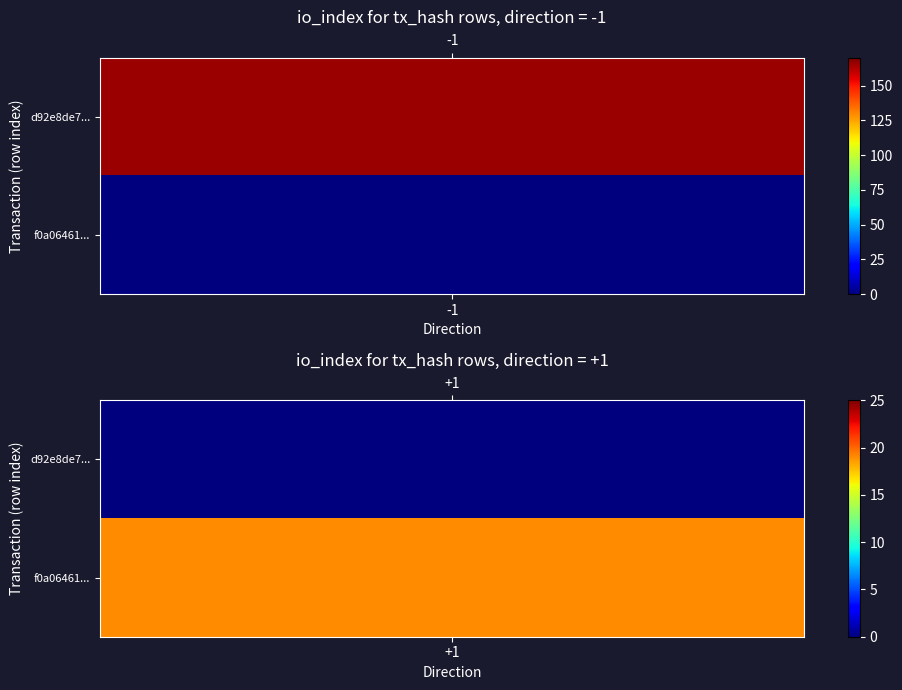

Reading left to right, list all the values displayed in this chart.

d92e8de7fb07405038a754bb2ecd0bac7457007: -1	166
f0a06461a2e565ccece8b562da1985be101a511: 1	19